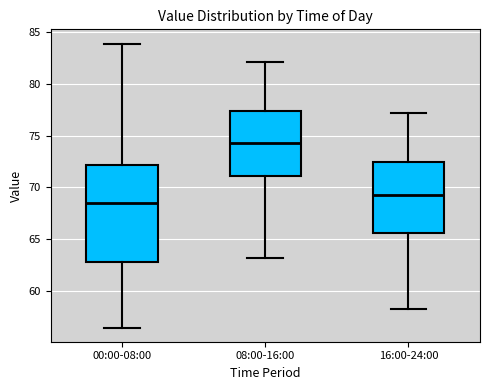

Which box has the lowest median line?

00:00-08:00